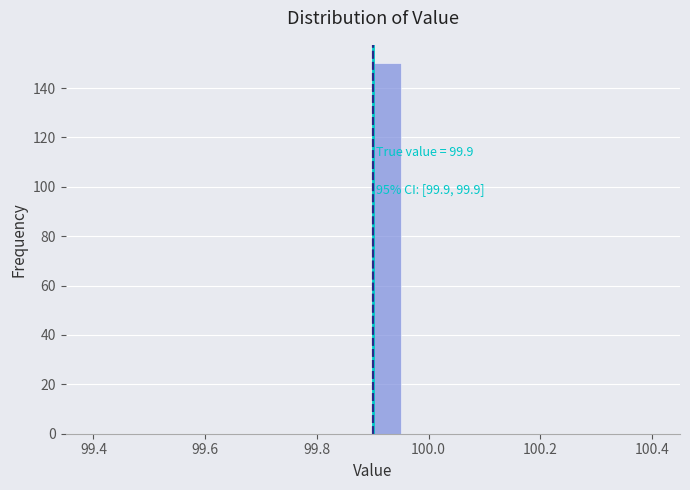

Read against the x-axis, roughly where is the centre of the tallest bar?

99.92